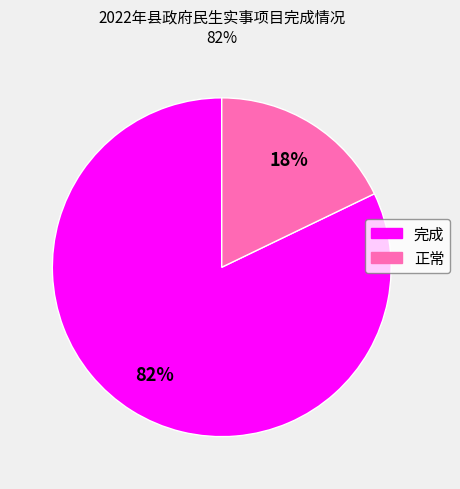

Does any single category account for the majority?

Yes